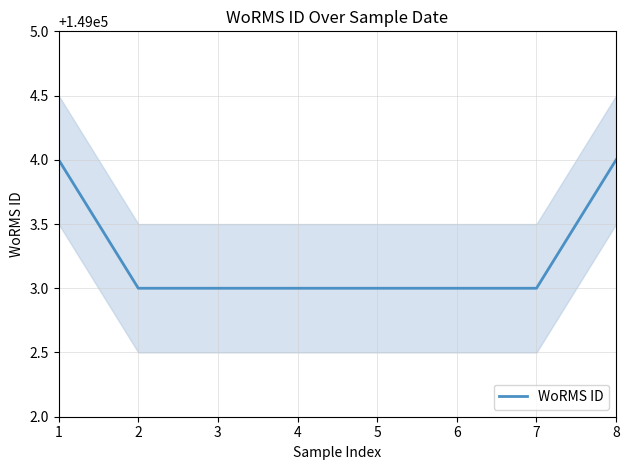

Reading left to right, transcribe all the data shown in this chart.

1=149004	2=149003	3=149003	4=149003	5=149003	6=149003	7=149003	8=149004